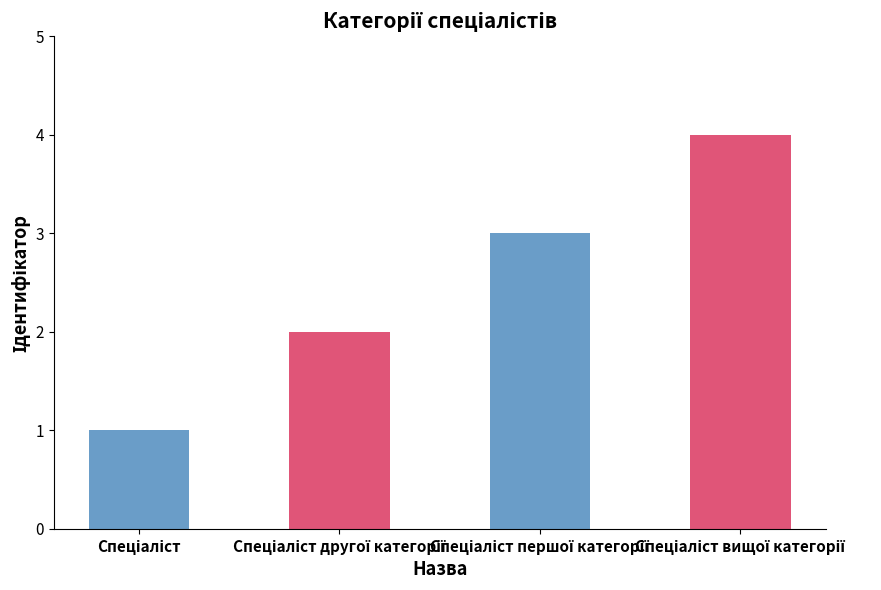

Reading left to right, list all the values displayed in this chart.

1	2	3	4